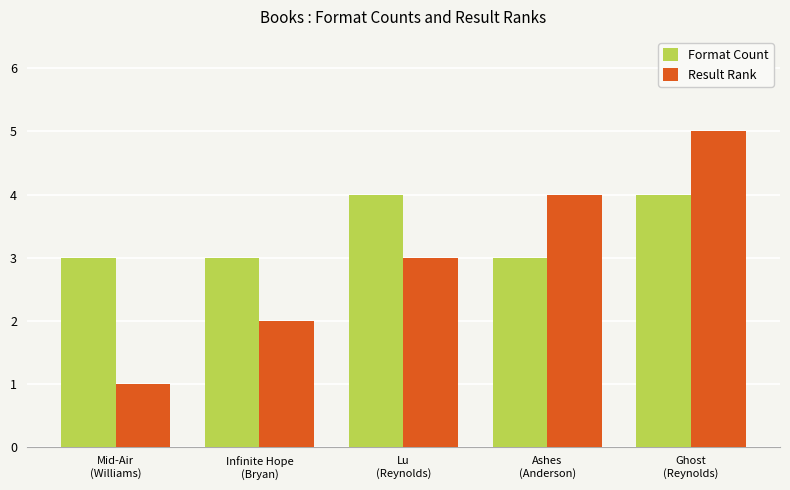

Which series has the largest range (max minus min)?

Result Rank